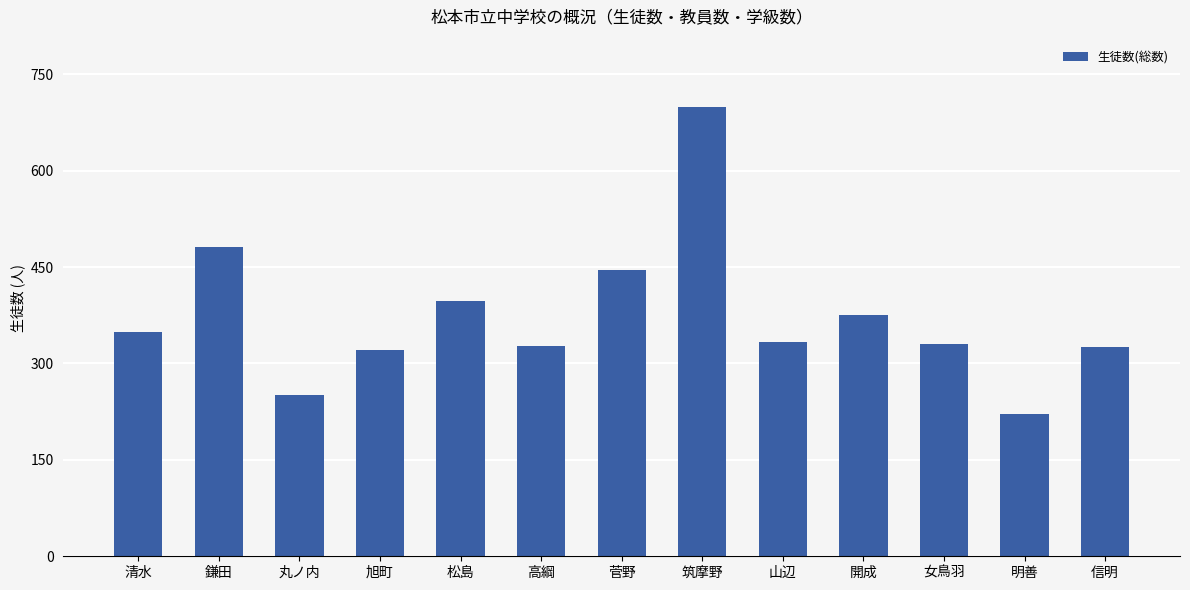

What is the sum of all values?

4857